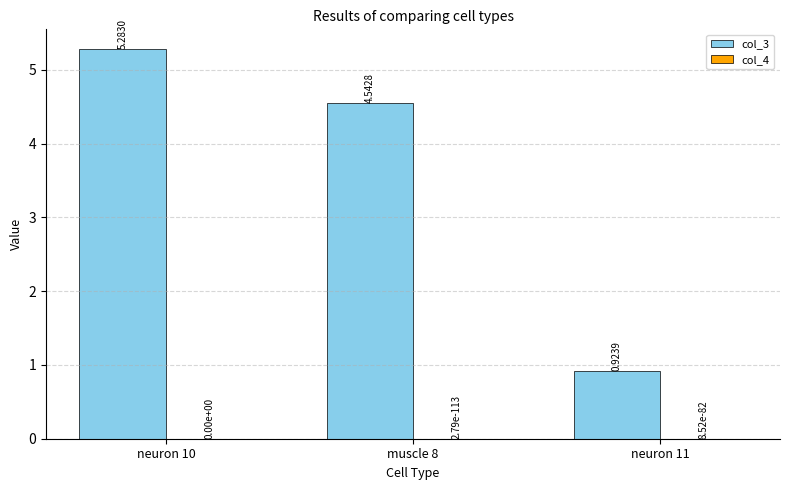

How many distinct data groups are displayed?

2